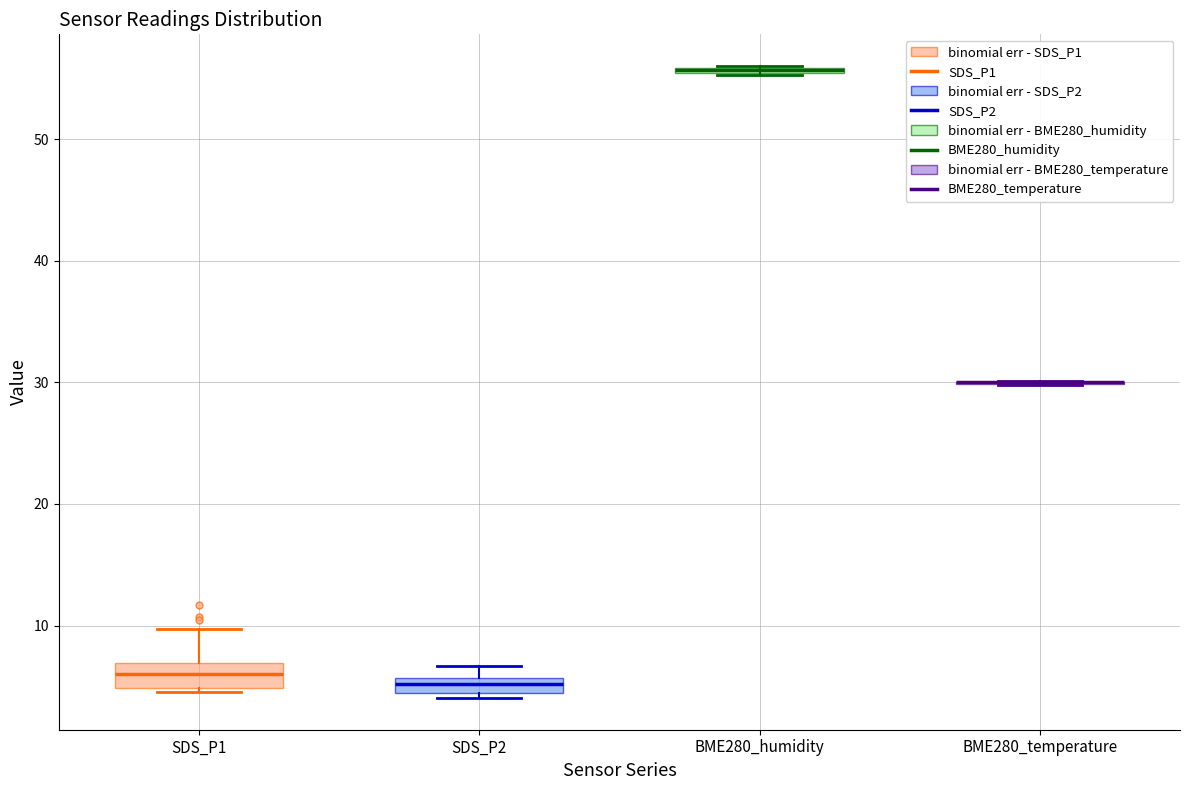

Where is the upper edge of the box for BME280_humidity on the y-axis? The values are not printed on the chart, so give them approximately, as read against the axis.

56